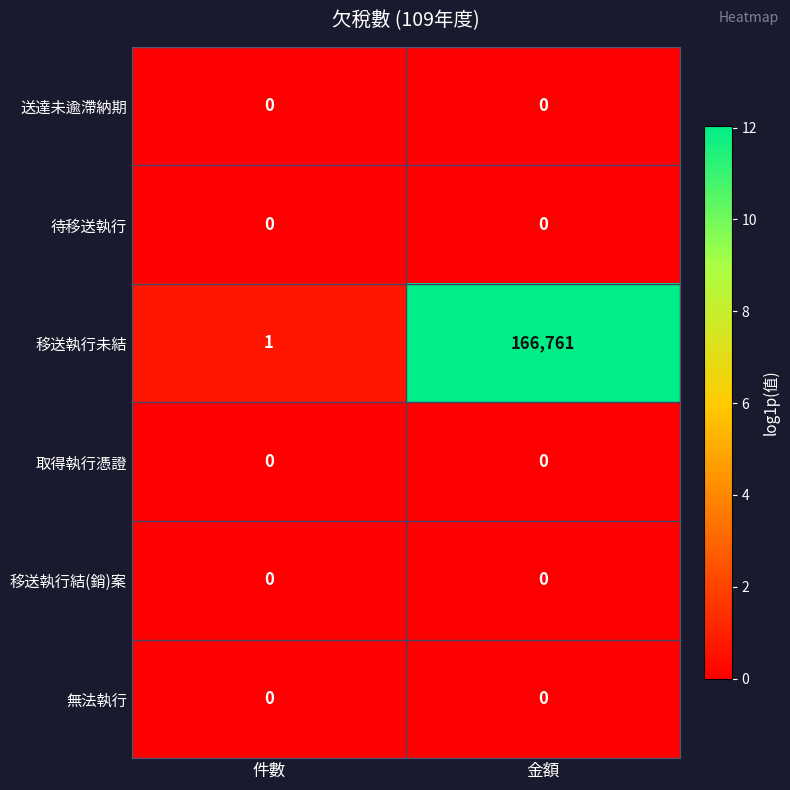

Between 件數 and 金額, which series saw the biggest shift?

移送執行未結